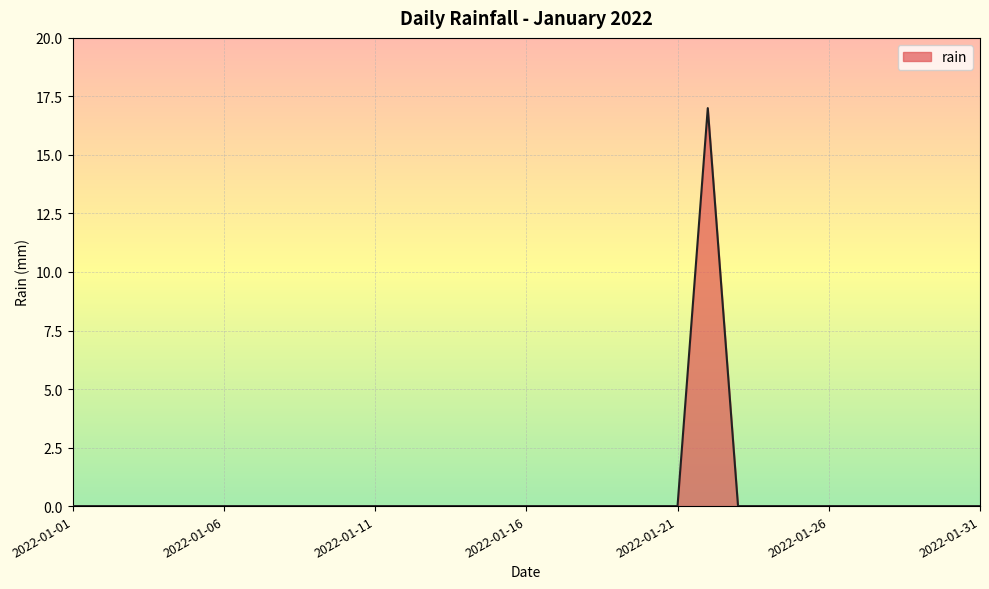

What is the average value?

1